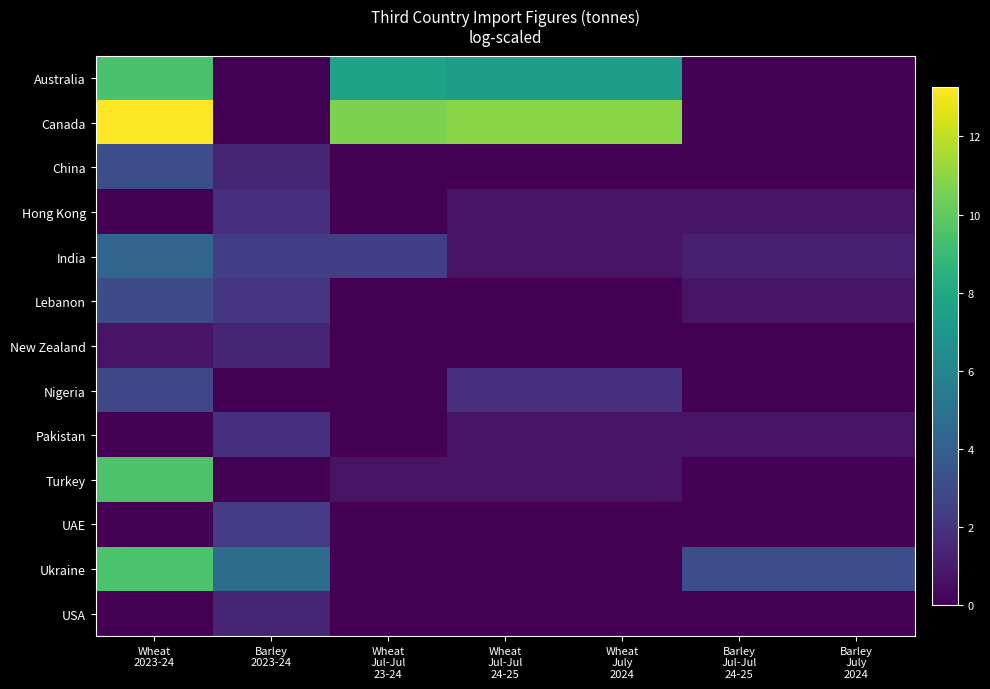

Which series has the widest spread of values?

Canada